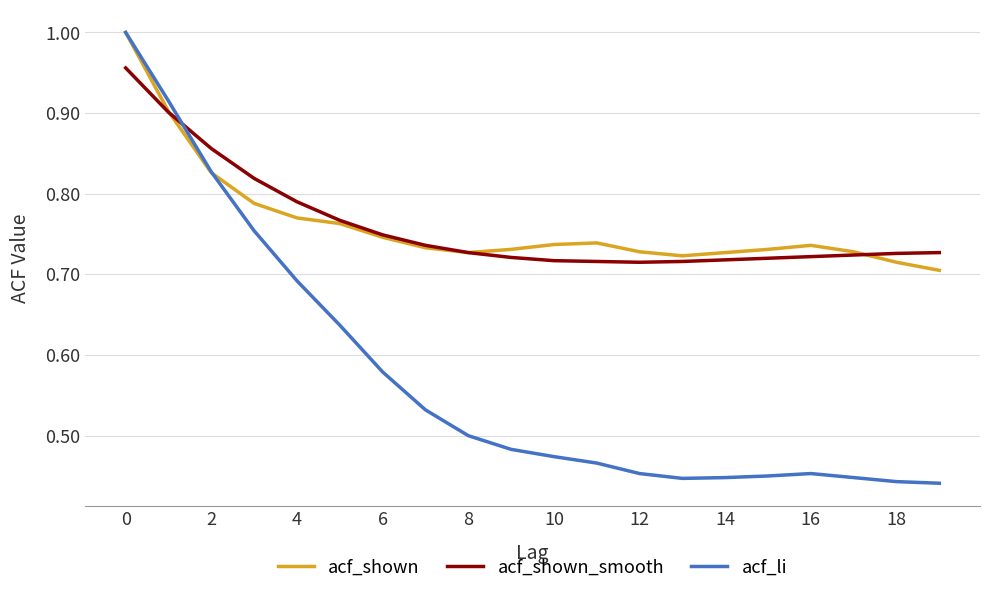

Which series has the largest range (max minus min)?

acf_li